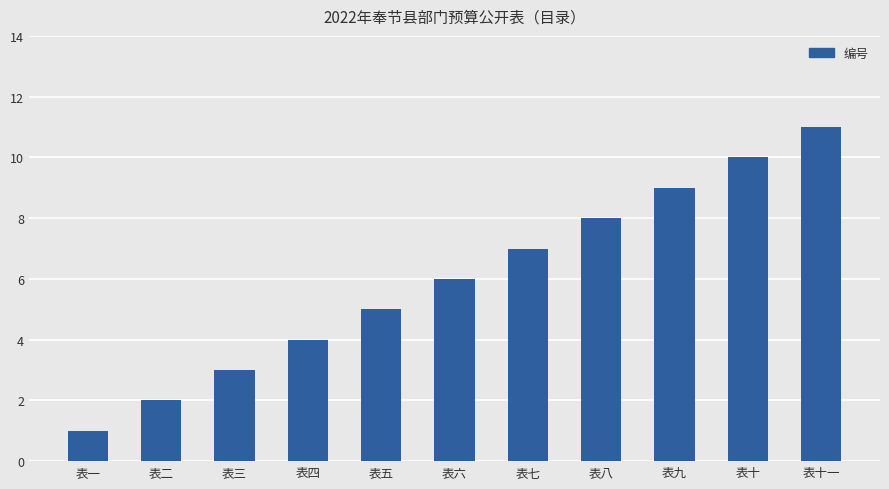

Rank the categories by value from lowest to highest.

表一, 表二, 表三, 表四, 表五, 表六, 表七, 表八, 表九, 表十, 表十一